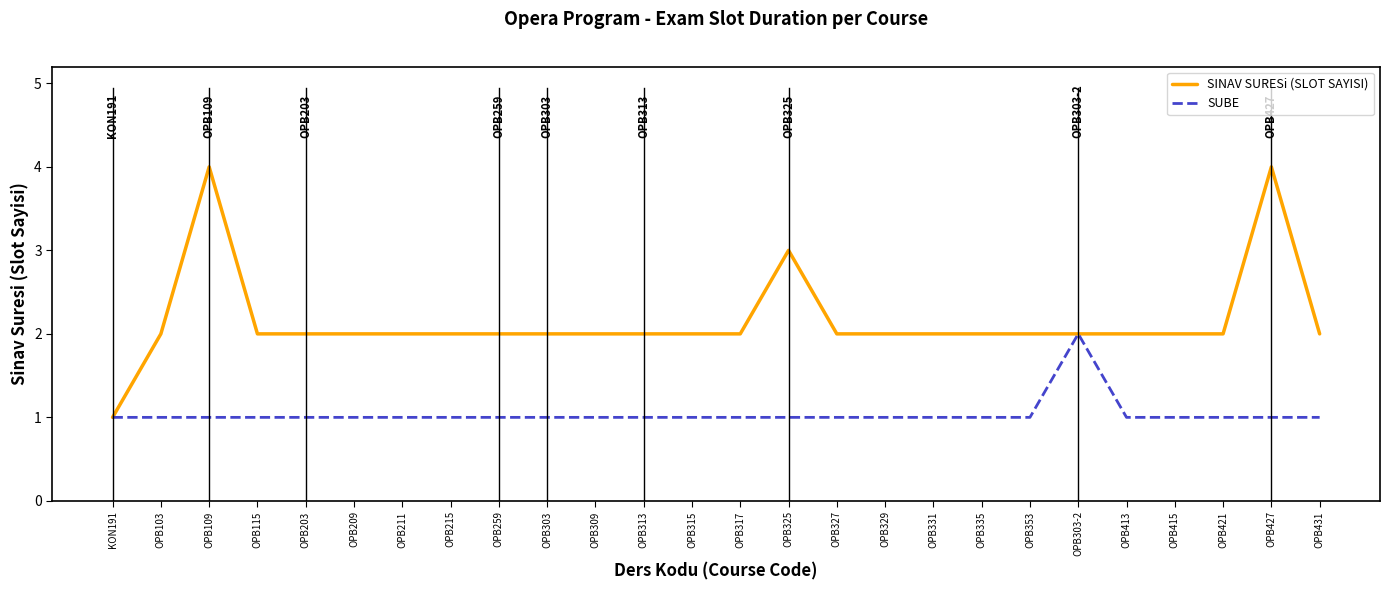

Between KON191 and OPB259, which series saw the biggest shift?

SINAV SURESi (SLOT SAYISI)